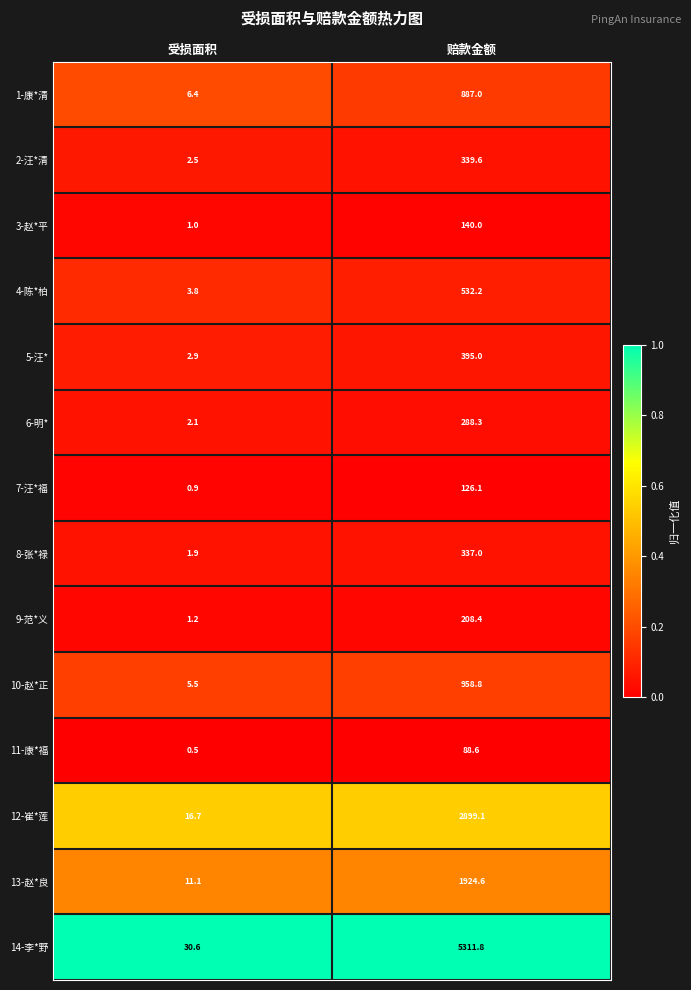

At which category is the sum across all series the highest?

赔款金额